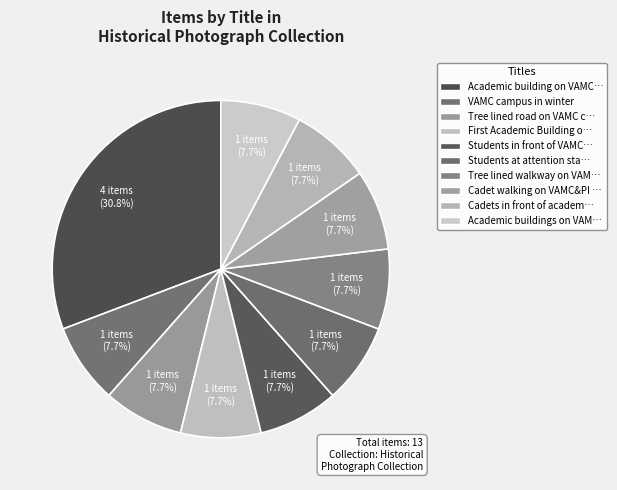

How many segments does this pie chart have?

10